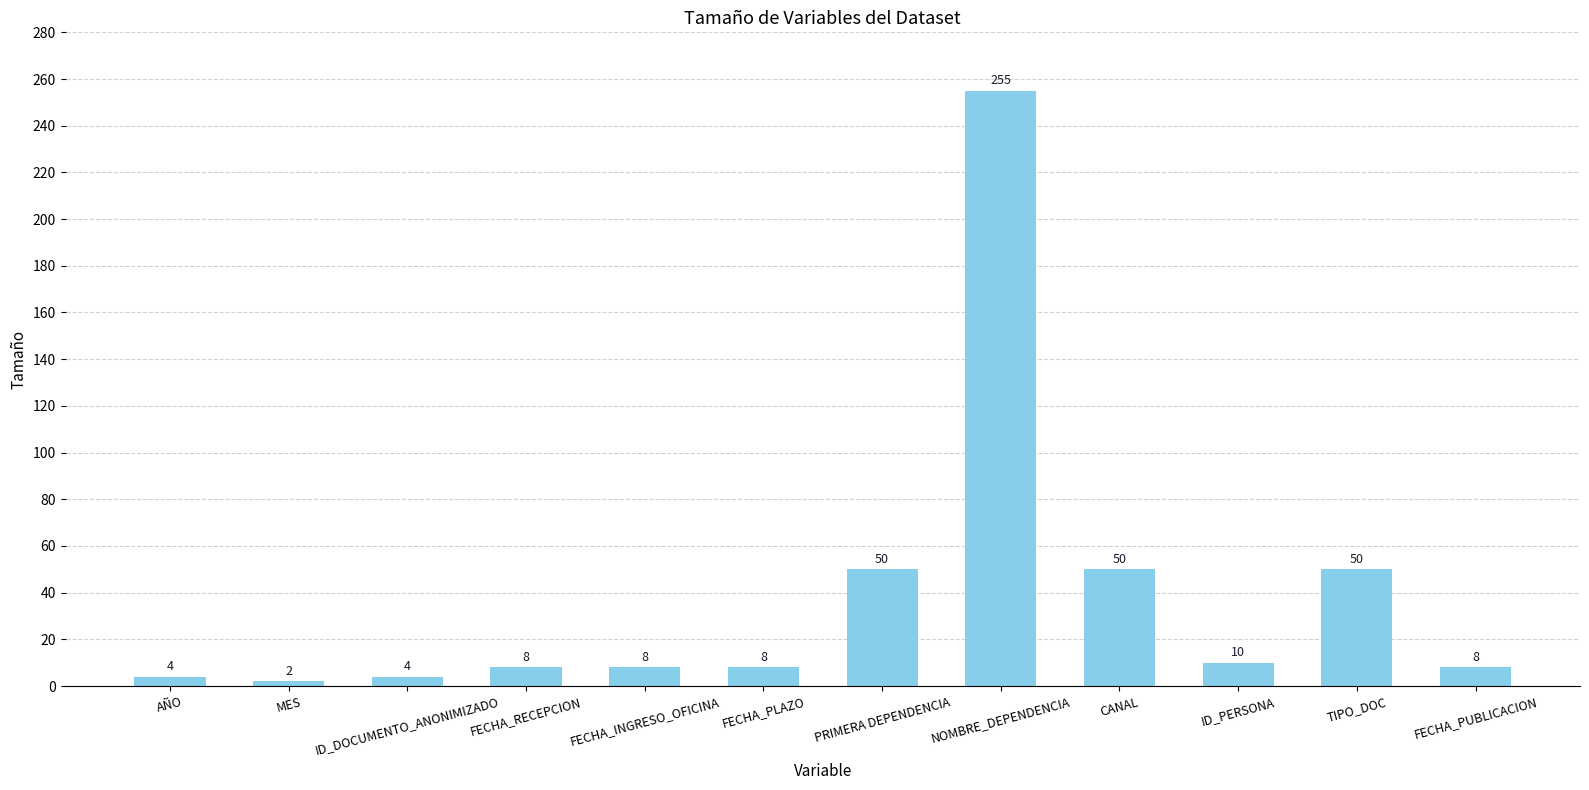

Reading left to right, transcribe all the data shown in this chart.

AÑO=4	MES=2	ID_DOCUMENTO_ANONIMIZADO=4	FECHA_RECEPCION=8	FECHA_INGRESO_OFICINA=8	FECHA_PLAZO=8	PRIMERA DEPENDENCIA=50	NOMBRE_DEPENDENCIA=255	CANAL=50	ID_PERSONA=10	TIPO_DOC=50	FECHA_PUBLICACION=8